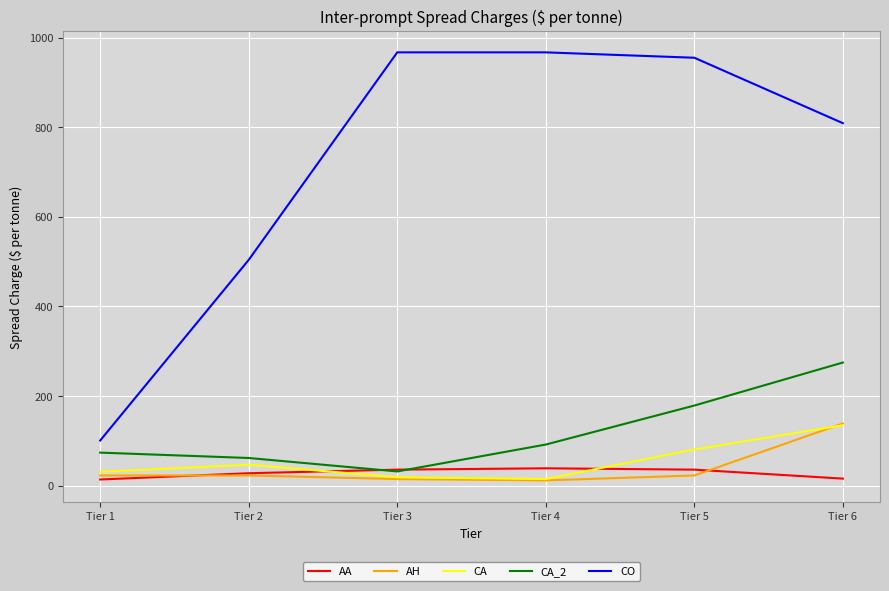

What is the difference between the AH values at Tier 5 and Tier 6?

116